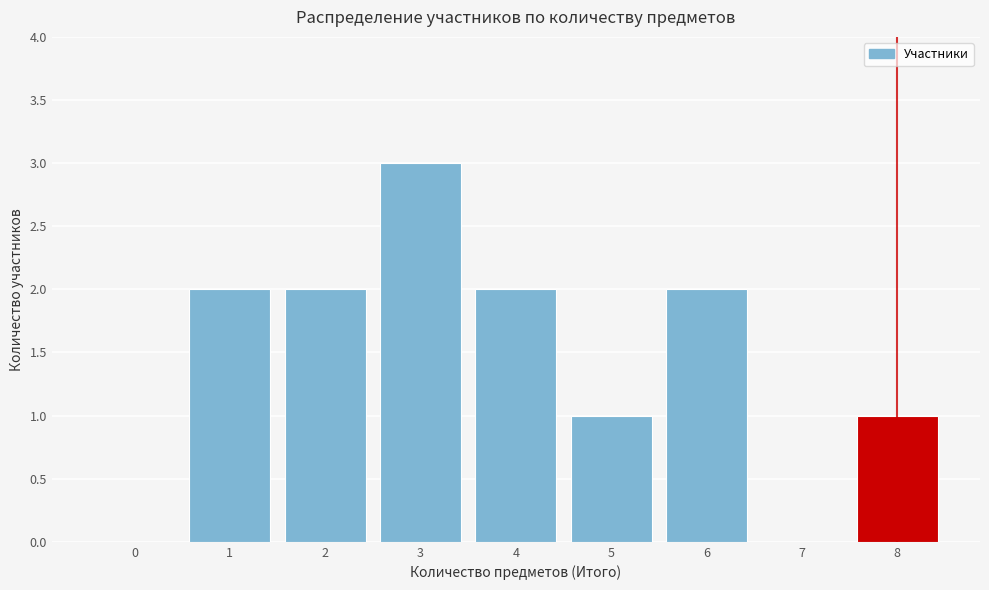

Reading left to right, extract all data points from this chart.

0=0	1=2	2=2	3=3	4=2	5=1	6=2	7=0	8=1